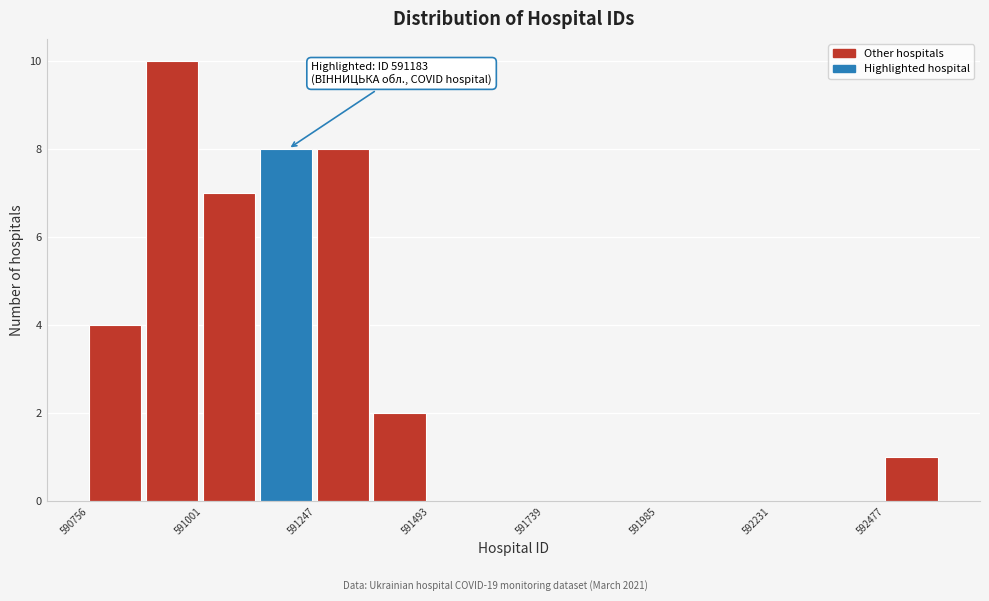

Around what value on the x-axis is the tallest bar? Give the approximate position of its centre, as read against the axis.

590950